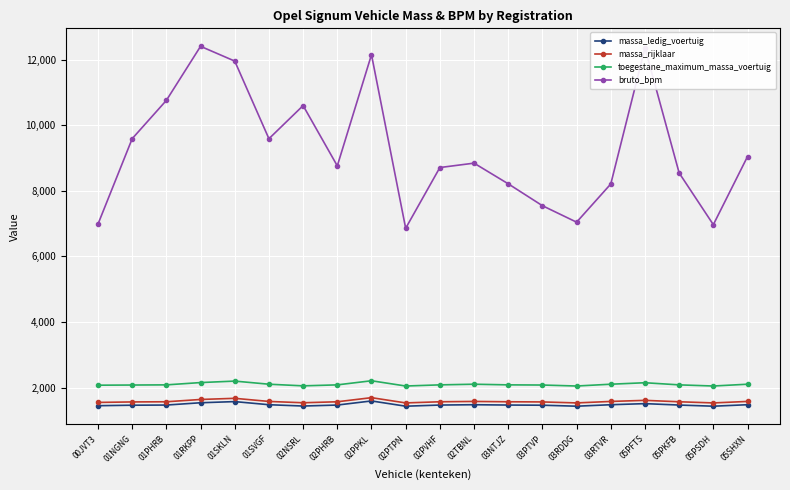

What is the maximum value for bruto_bpm?

12402